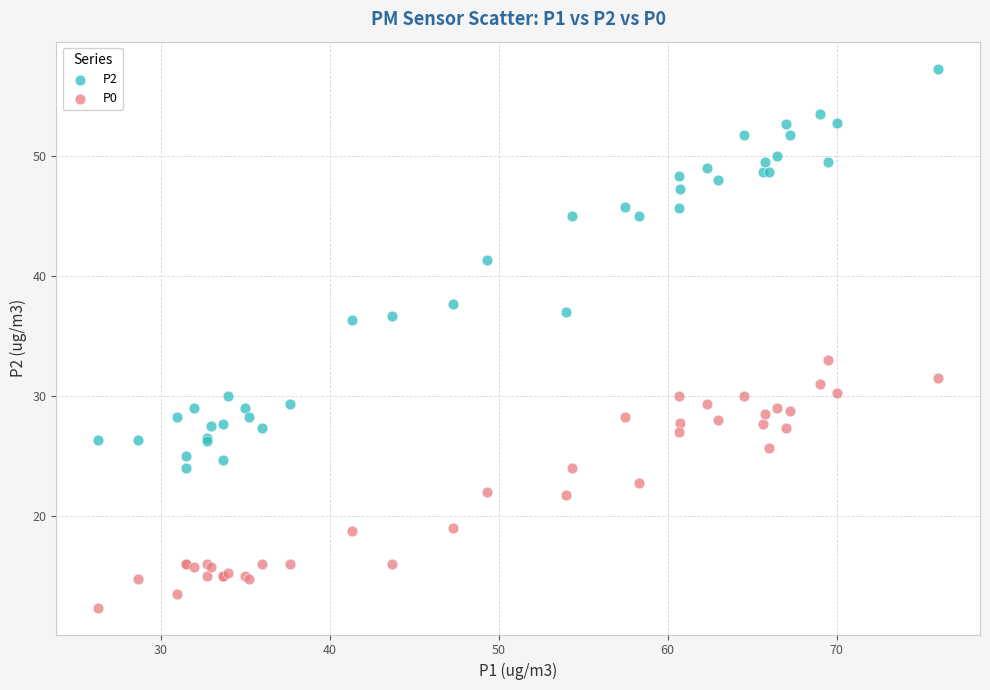

Which series contains the highest Y value?

P2